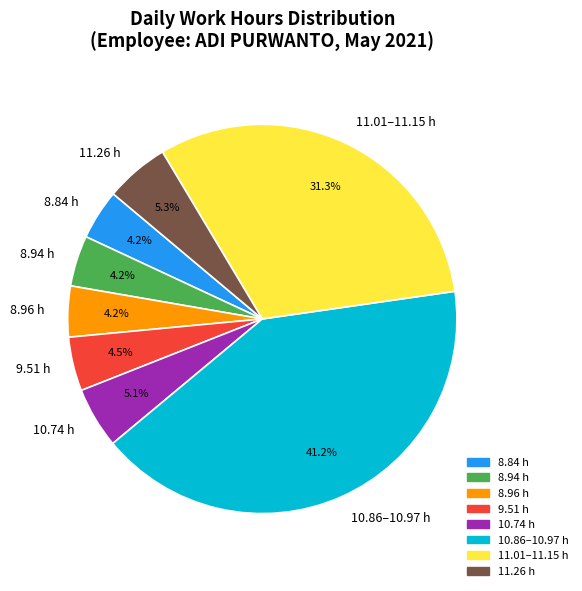

To the nearest percent, what is the average slice percentage?

12%